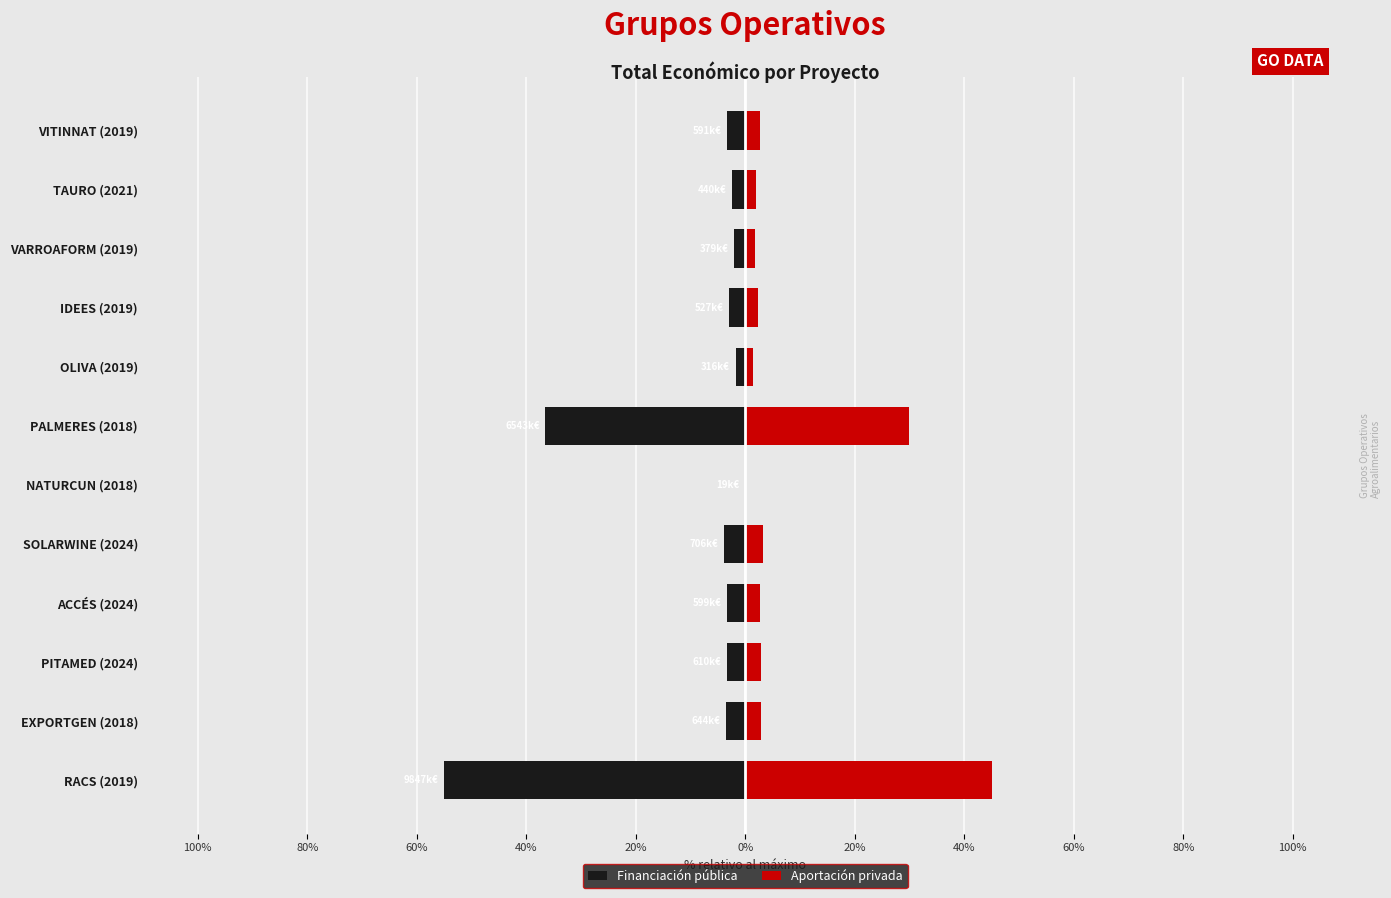

What is the sum of all Financiación pública values?

-118.6